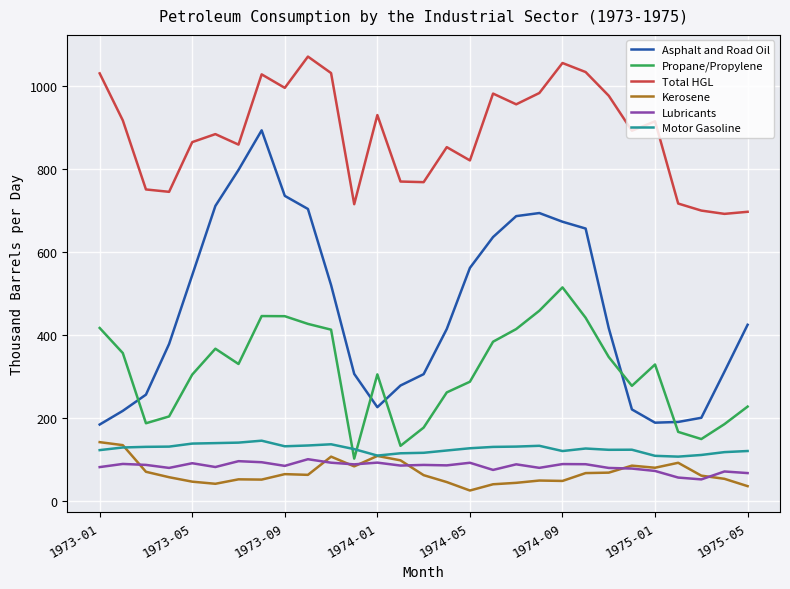

What are all the series names shown in the legend?

Asphalt and Road Oil, Propane/Propylene, Total HGL, Kerosene, Lubricants, Motor Gasoline